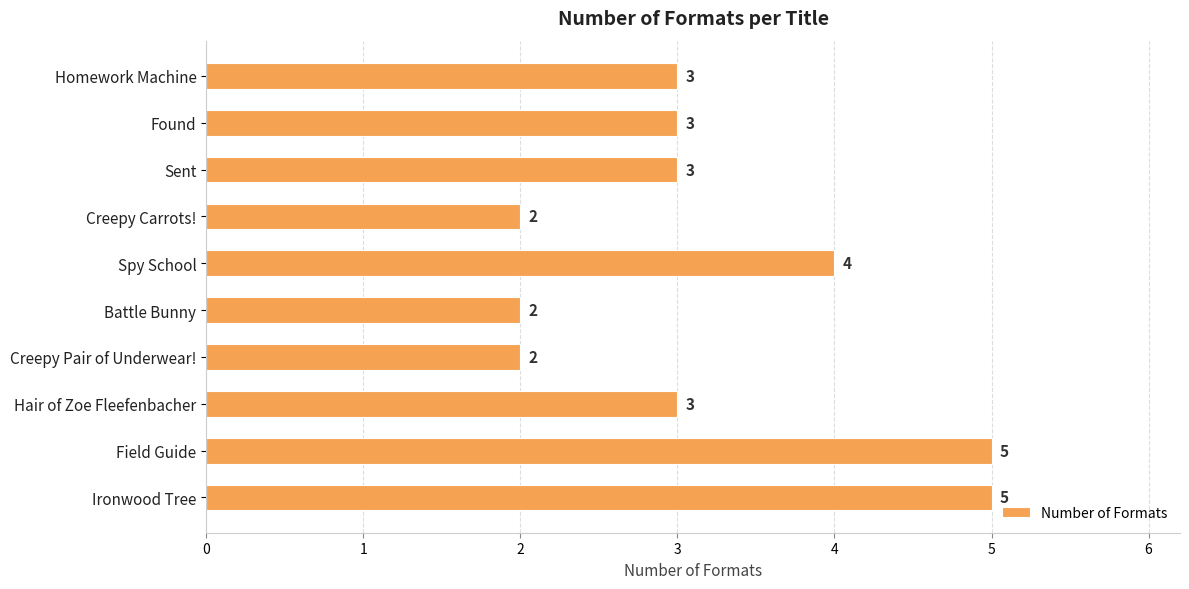

What is the greatest value displayed?

5